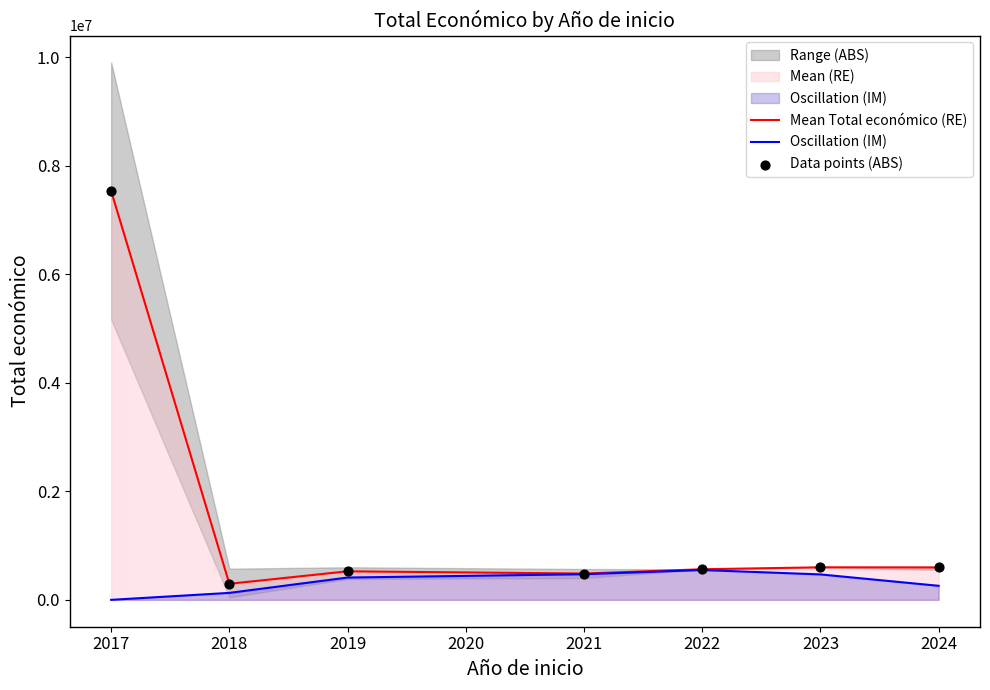

What are all the series names shown in the legend?

Mean Total económico (RE), Oscillation (IM), Data points (ABS)